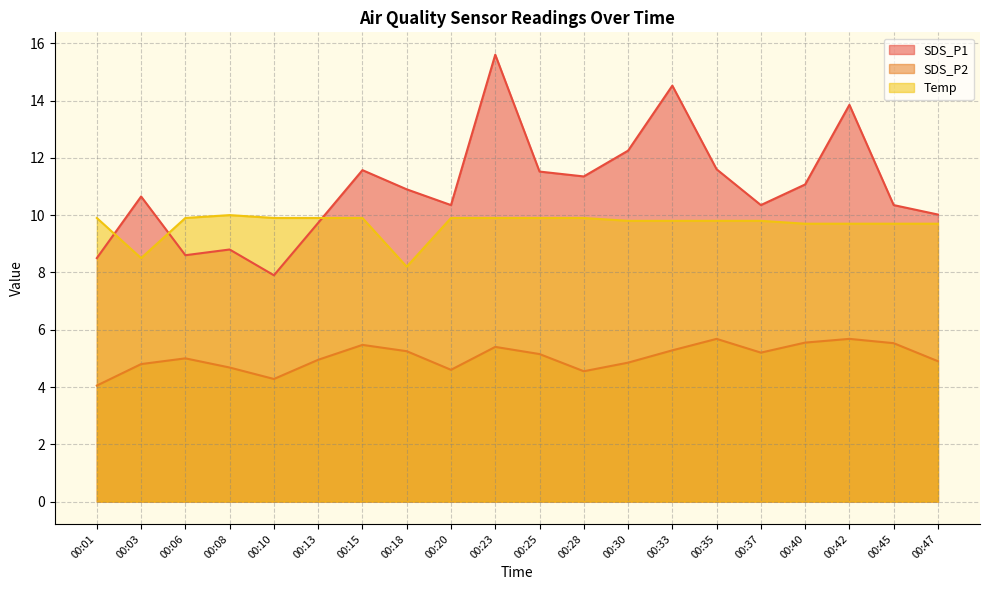

Reading left to right, list all the values displayed in this chart.

SDS_P1: 8.5	10.7	8.6	8.8	7.9	9.7	11.6	10.9	10.3	15.6	11.5	11.3	12.2	14.5	11.6	10.3	11.1	13.8	10.3	10.0
SDS_P2: 4.0	4.8	5.0	4.7	4.3	5.0	5.5	5.2	4.6	5.4	5.2	4.5	4.8	5.3	5.7	5.2	5.5	5.7	5.5	4.9
Temp: 9.9	8.5	9.9	10.0	9.9	9.9	9.9	8.2	9.9	9.9	9.9	9.9	9.8	9.8	9.8	9.8	9.7	9.7	9.7	9.7